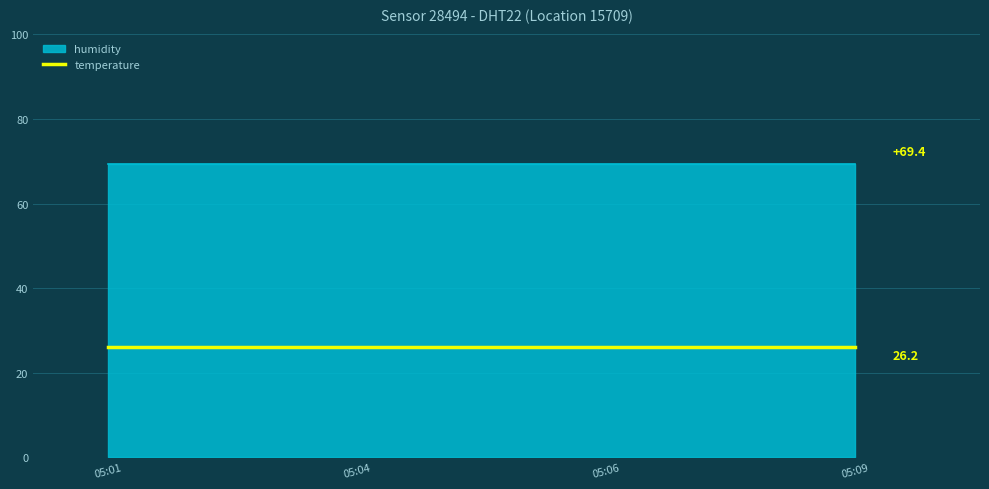

True or false: temperature and humidity cross at least once.

False